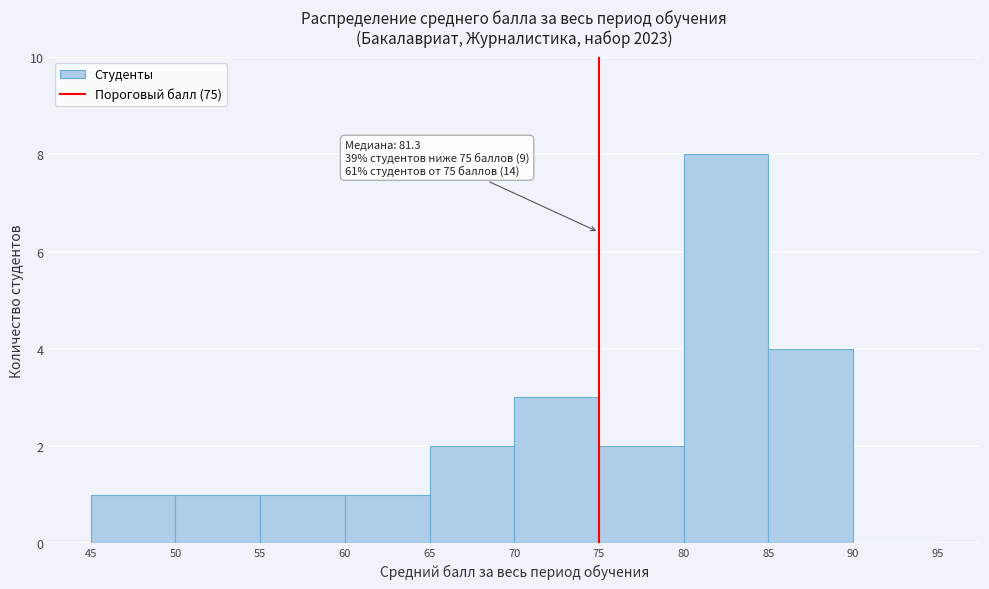

Which range on the x-axis has the tallest bar?

80 to 85